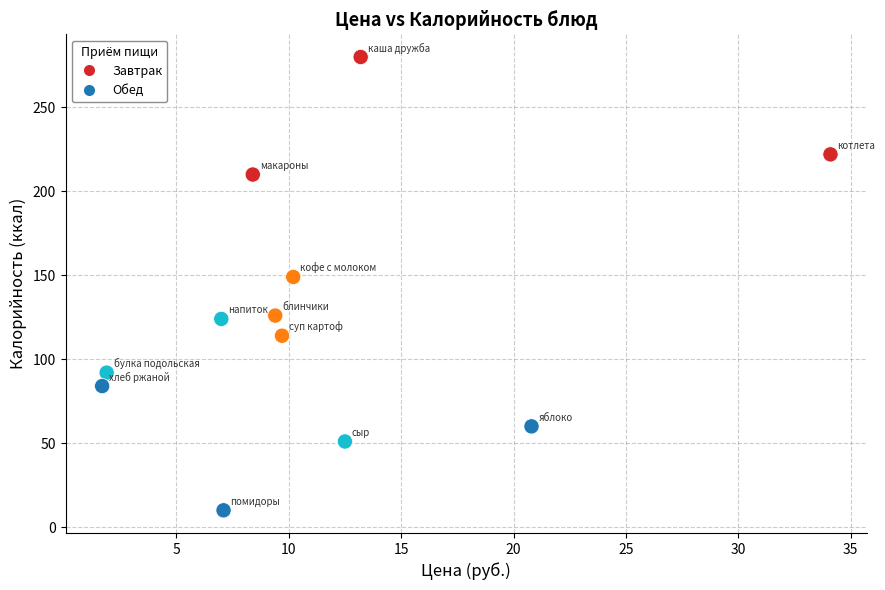

Which series contains the lowest Y value?

Обед